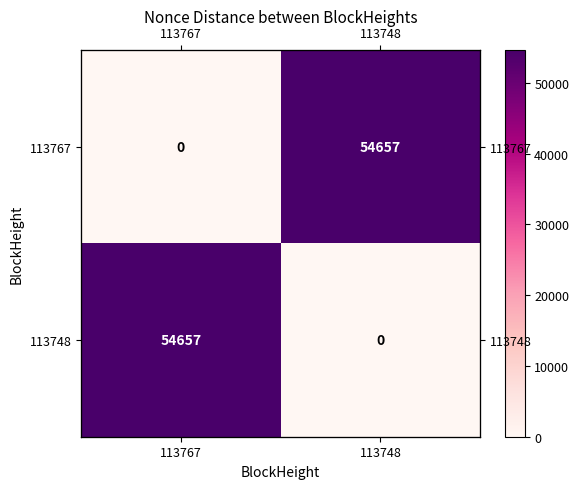

Is it true that 113767 equals 54657 at 113748?

True